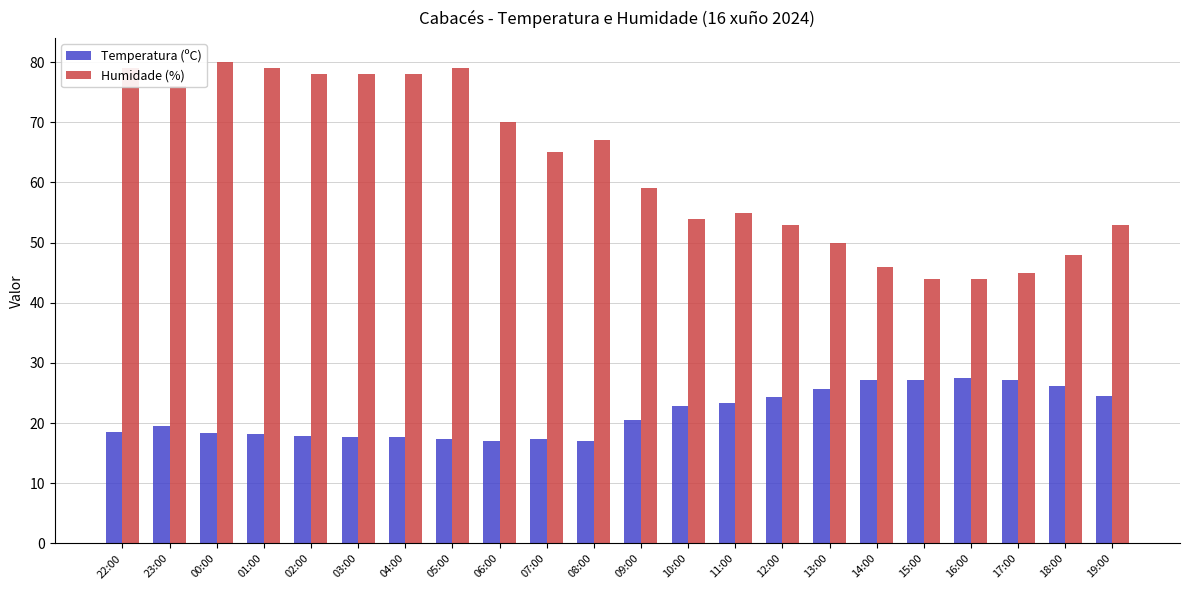

What are all the series names shown in the legend?

Temperatura (ºC), Humidade (%)